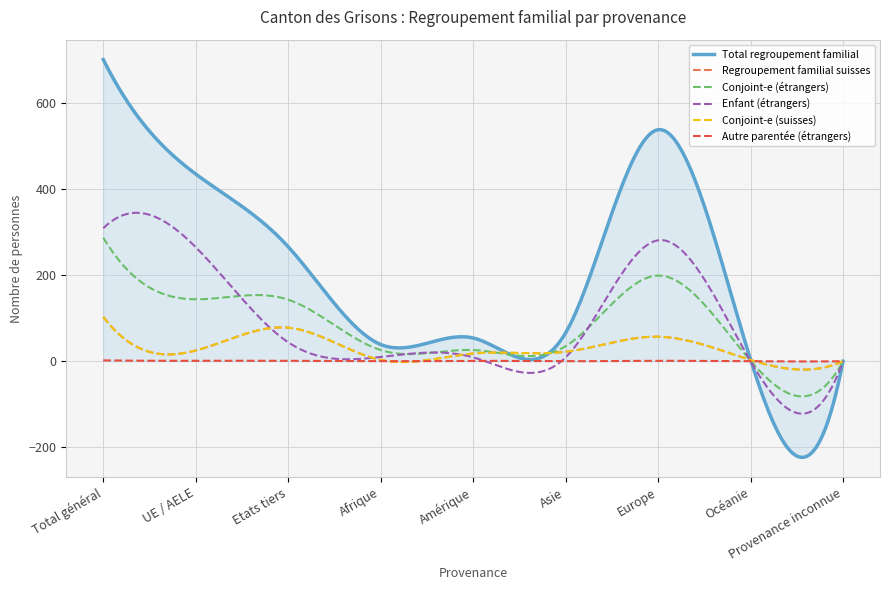

Where is the first local maximum for Regroupement familial suisses?

Etats tiers